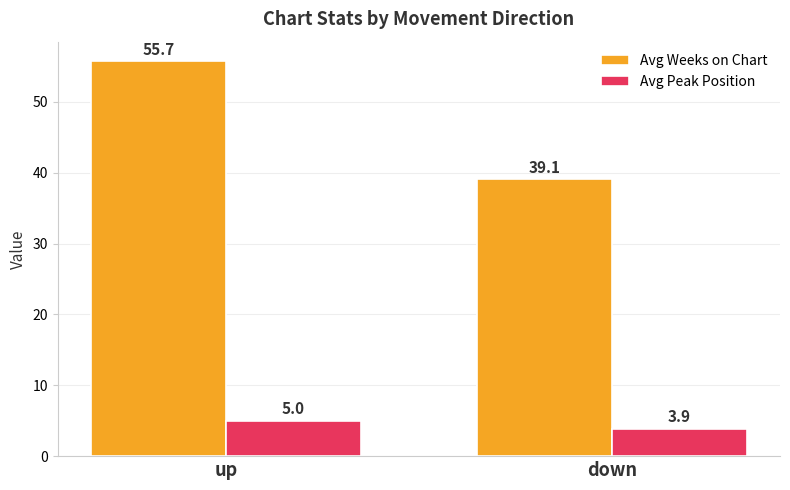

Reading left to right, transcribe all the data shown in this chart.

Avg Weeks on Chart: 55.7	39.1
Avg Peak Position: 5.0	3.9